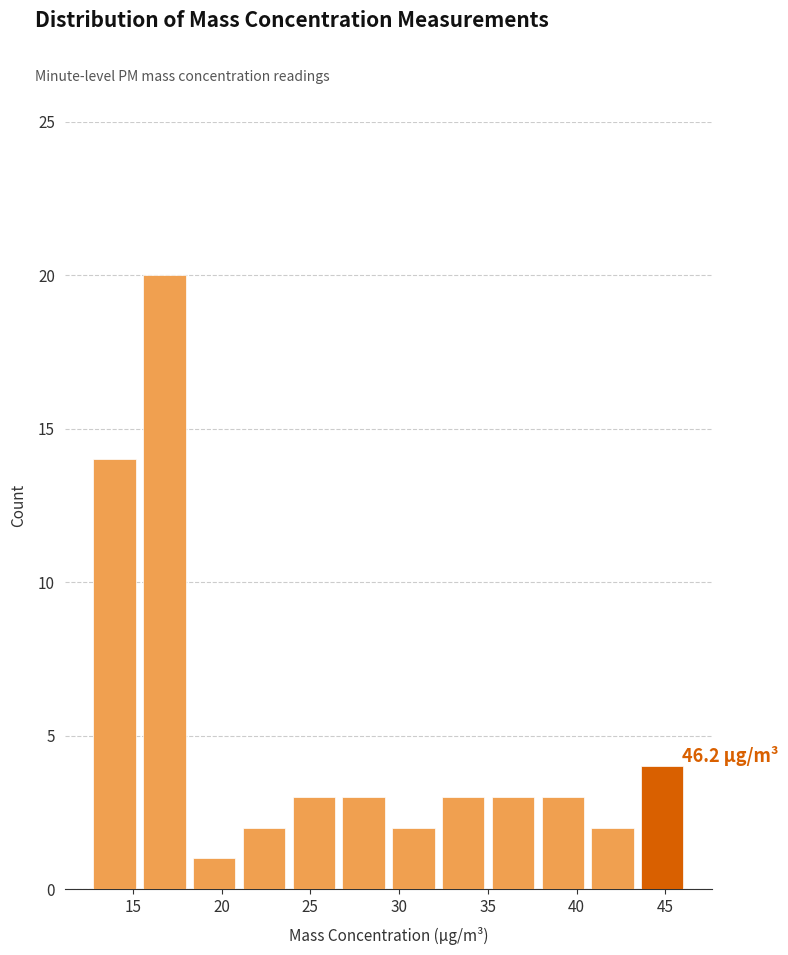

Over which range of the x-axis is the bar tallest?

15.5 to 18.0